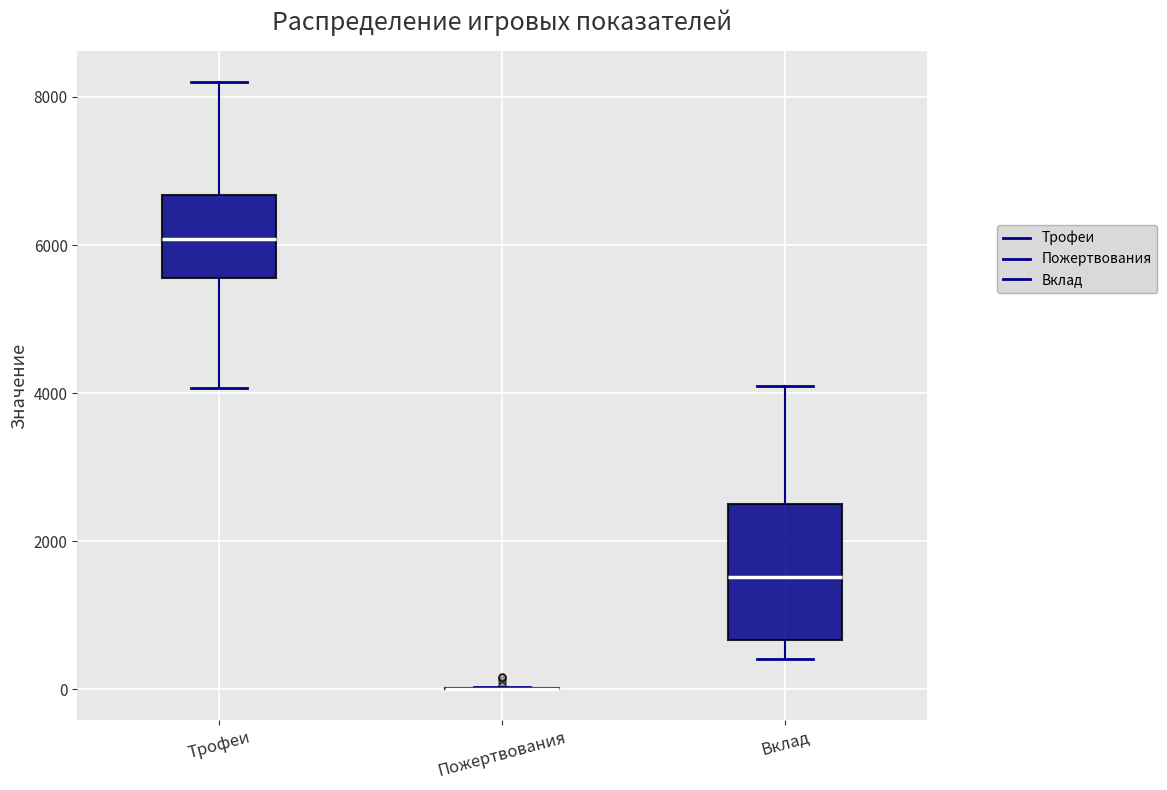

Reading left to right, transcribe this box plot: for each box, give where its median line is, the range the box spans, and where its two whiskers end, as read against the y-axis. The values are not printed on the chart, so give them approximately, as read against the axis.

Трофеи: median 6000, box 5600 to 6600, whiskers 4000 to 8200
Пожертвования: box collapsed to a line at 0, whiskers 0 to 0
Вклад: median 1600, box 600 to 2600, whiskers 400 to 4200